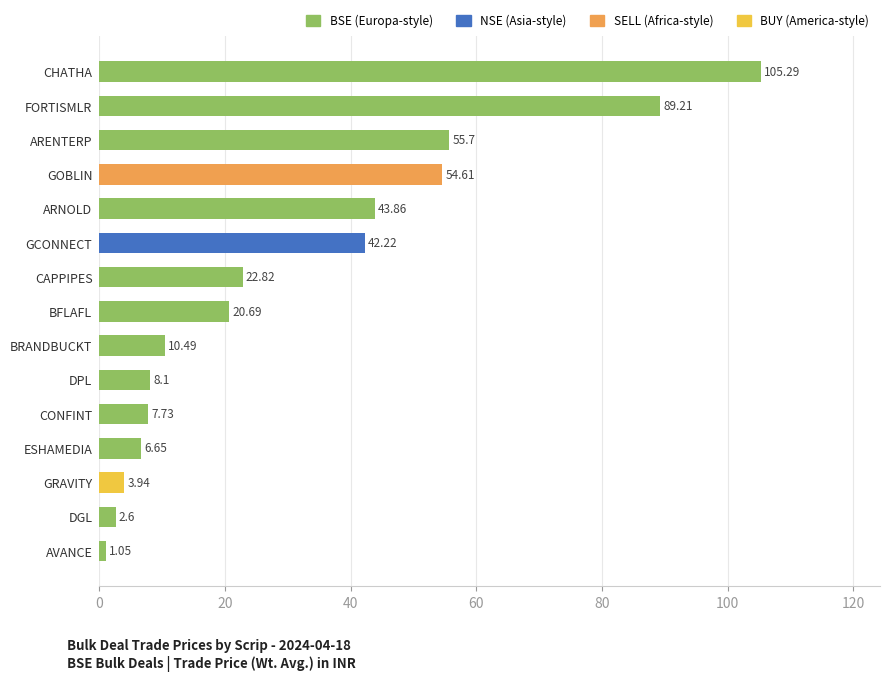

Count the number of values greater than 20.

8